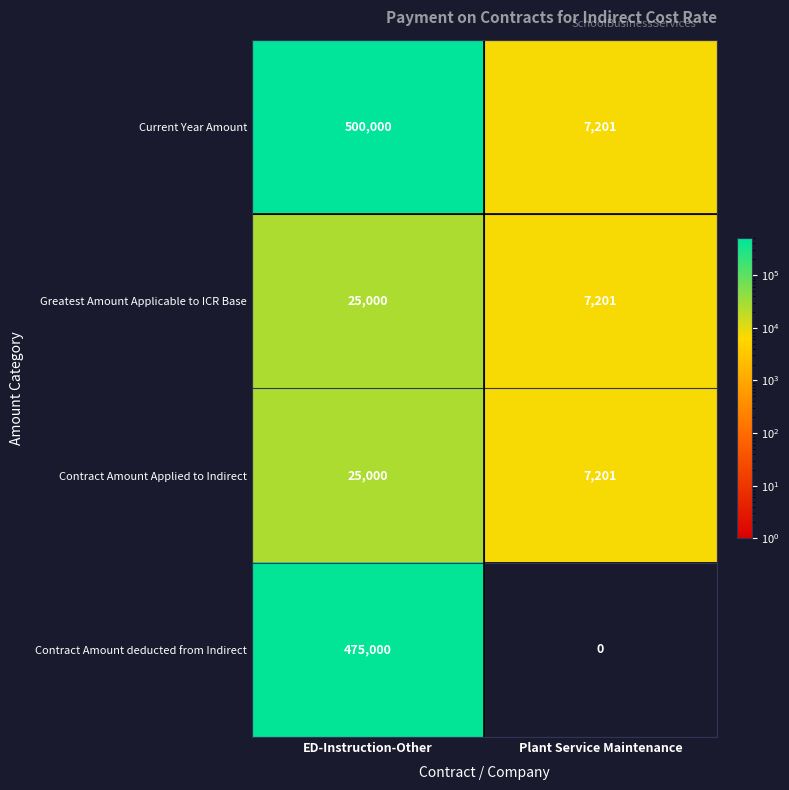

What is the spread (max minus min) of values at Plant Service Maintenance?

7201